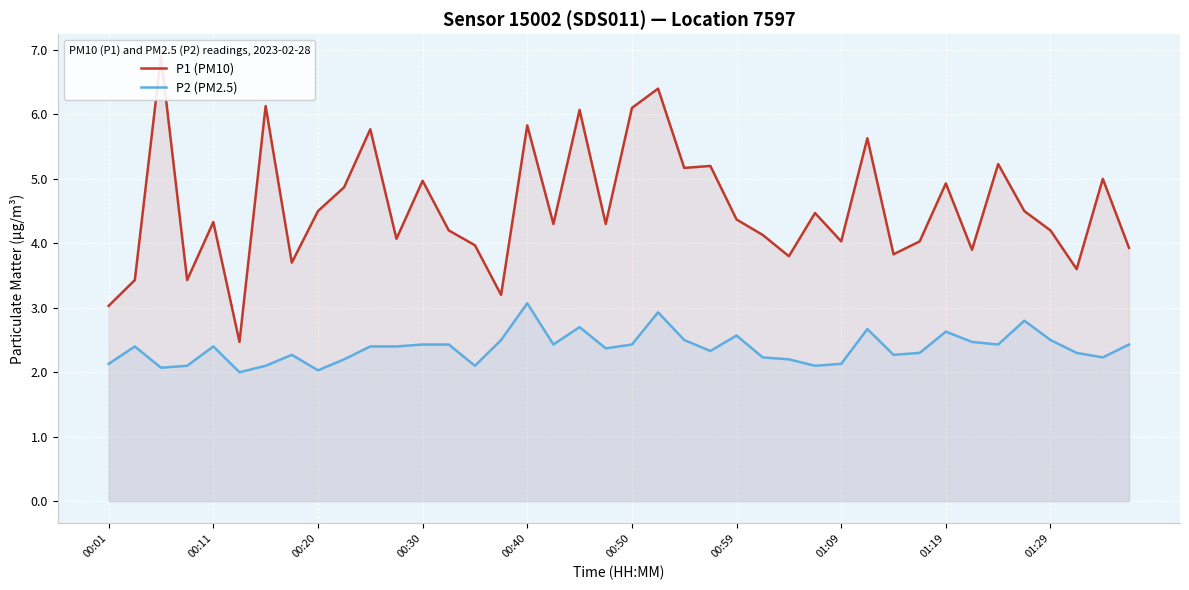

What is the difference between the second highest and second lowest values in the P2 (PM2.5) series?

0.9